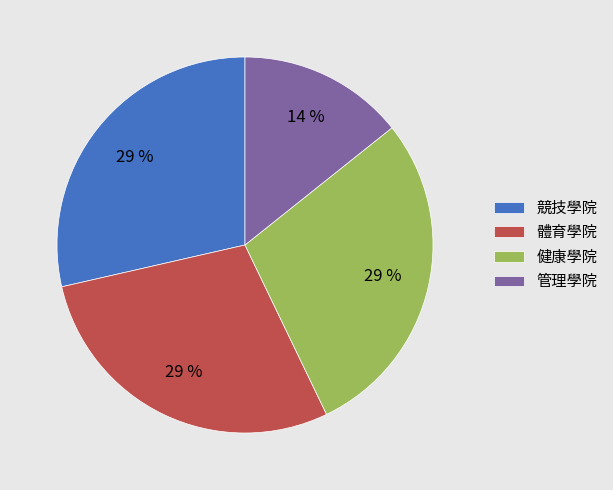

To the nearest percent, what is the average slice percentage?

25%